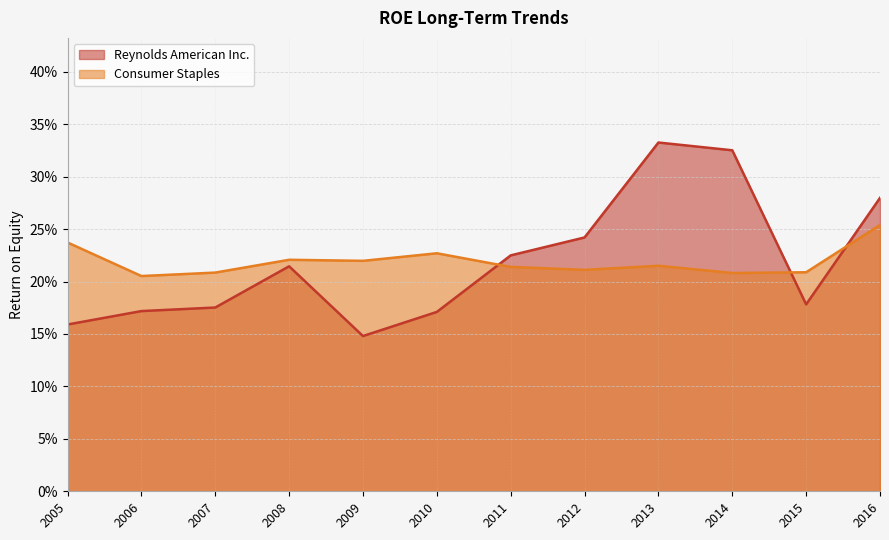

What are all the series names shown in the legend?

Reynolds American Inc., Consumer Staples